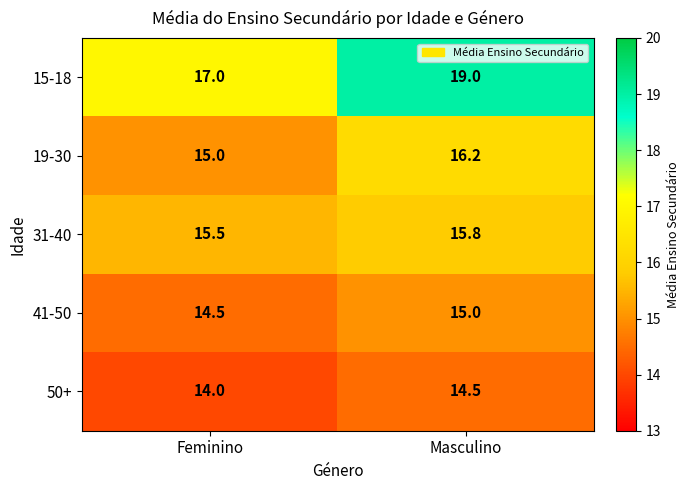

Is it true that 41-50 equals 14.5 at Feminino?

True